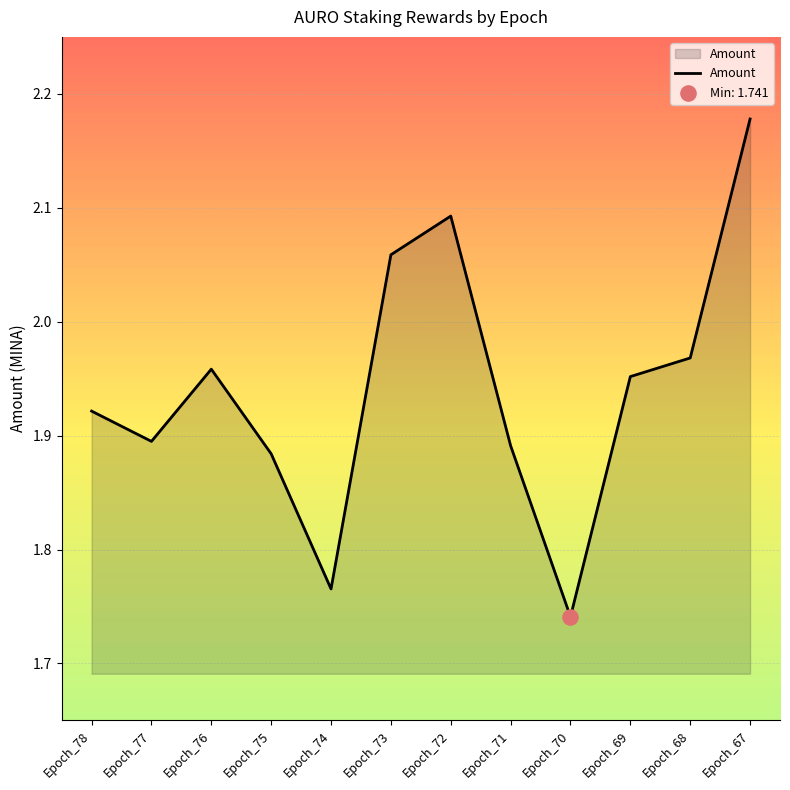

What is the ratio of the value at Epoch_74 to the value at Epoch_76?

0.9